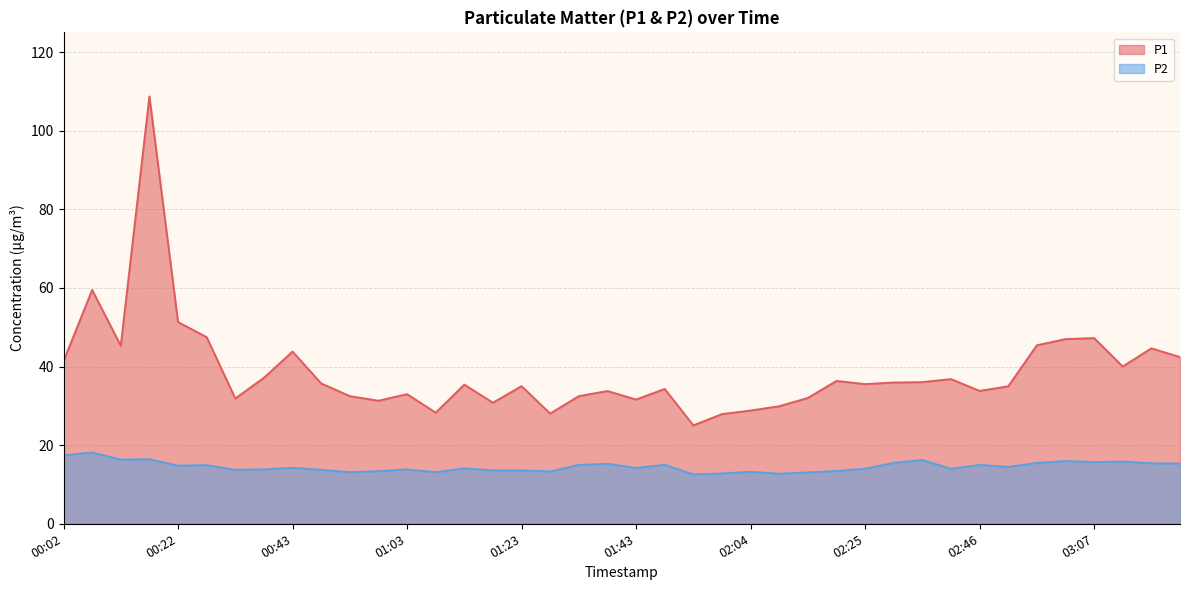

What is the label of the 19th point from the right?

01:48